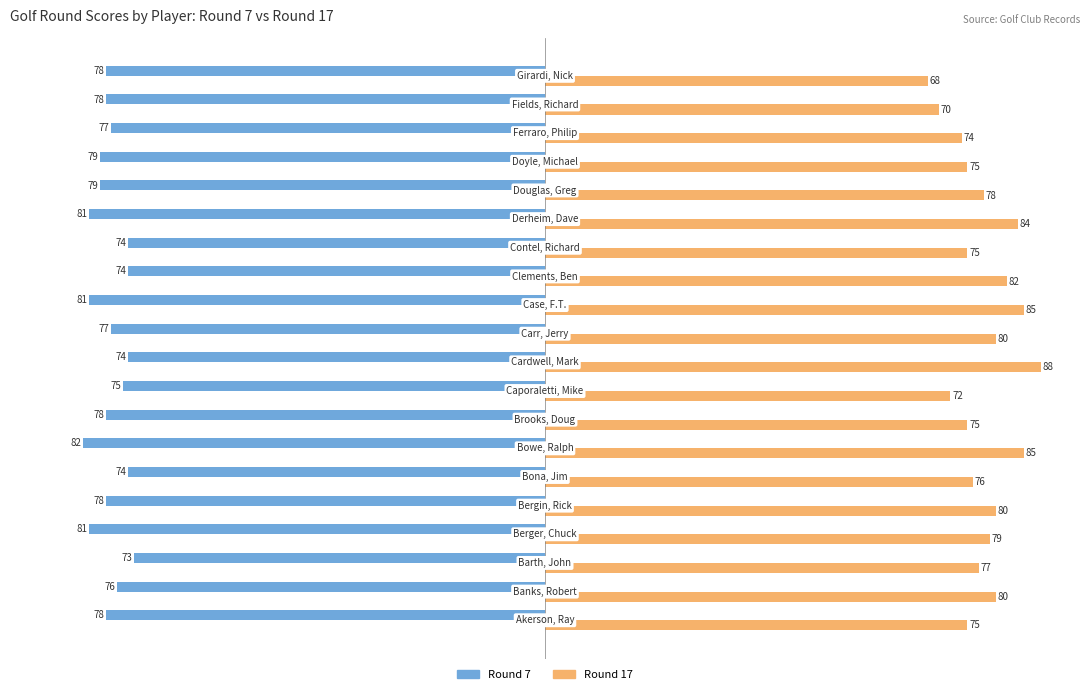

What is the lowest value of the Round 17 series?

68